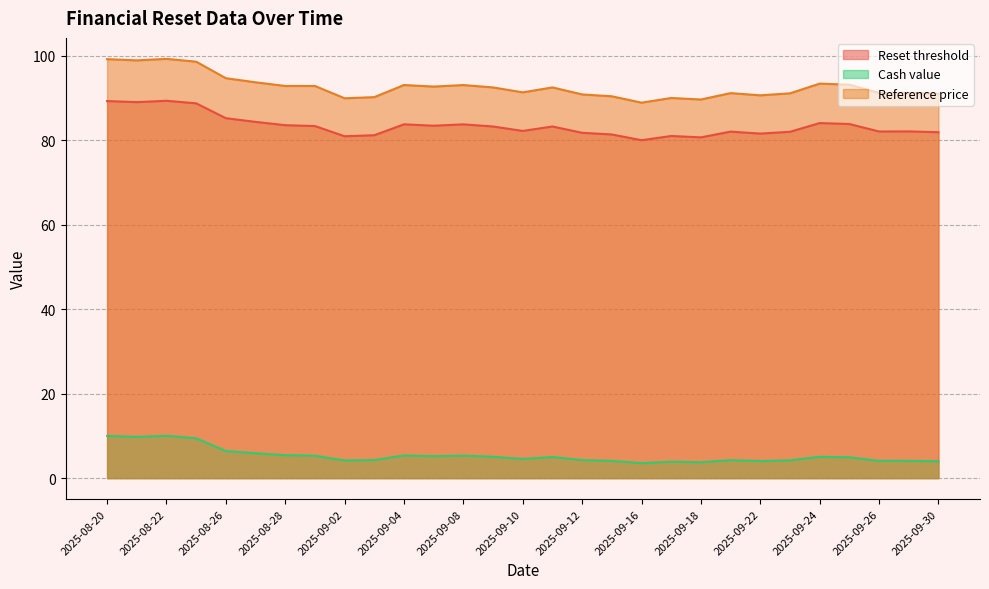

True or false: Reference price and Cash value intersect in this chart.

False